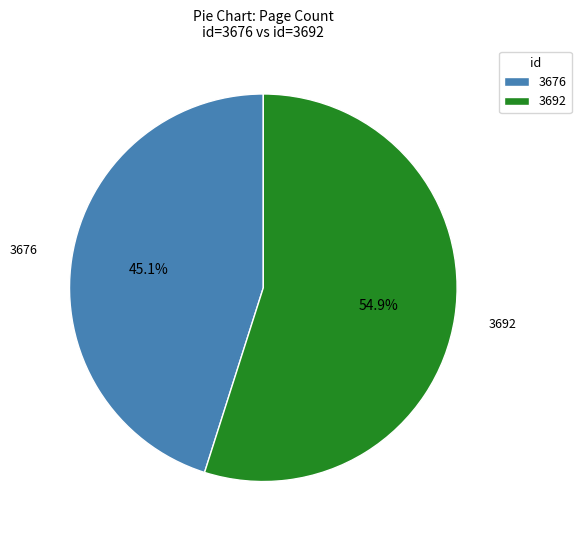

Which category has the biggest portion of the pie?

3692